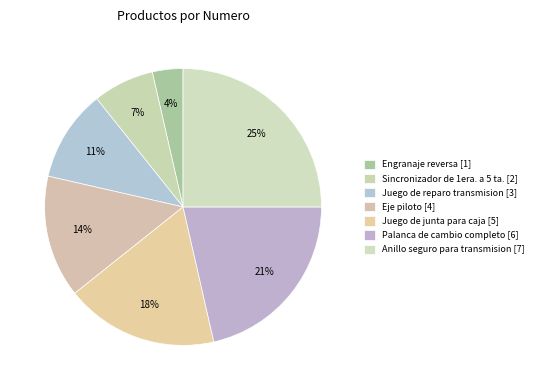

Combined, do Engranaje reversa and Eje piloto account for over 50%?

No